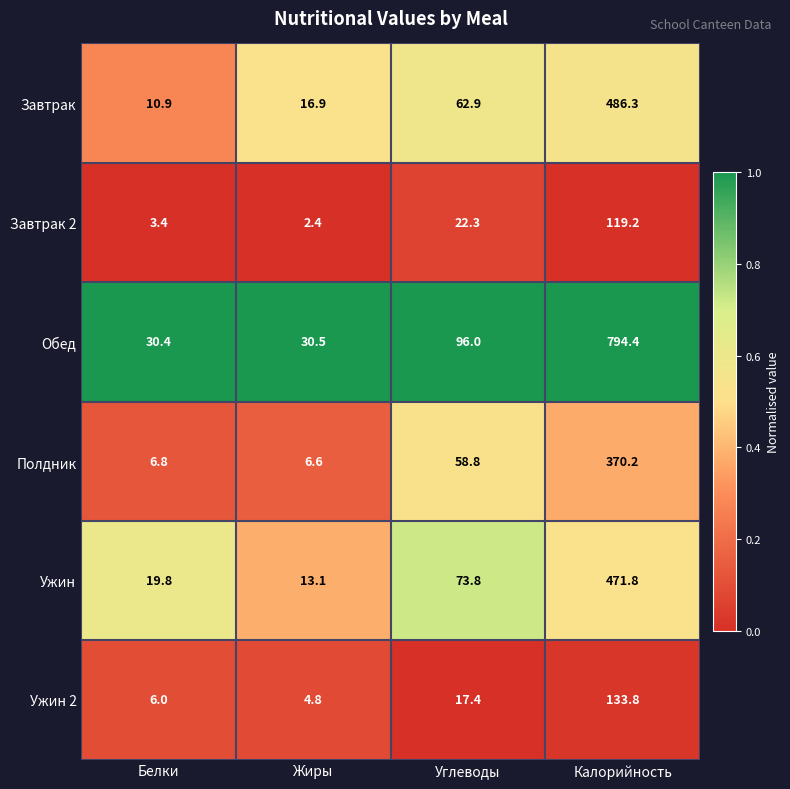

What is the sum of the Полдник values at Белки and Жиры?

13.4